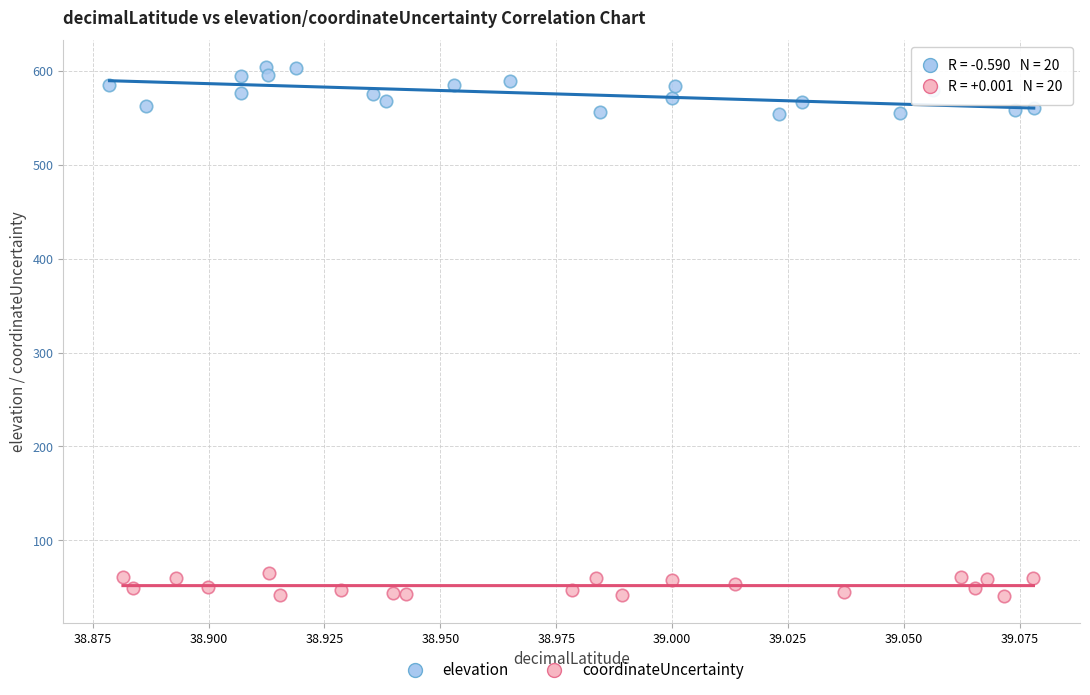

Which series has the largest Y range (max minus min)?

elevation